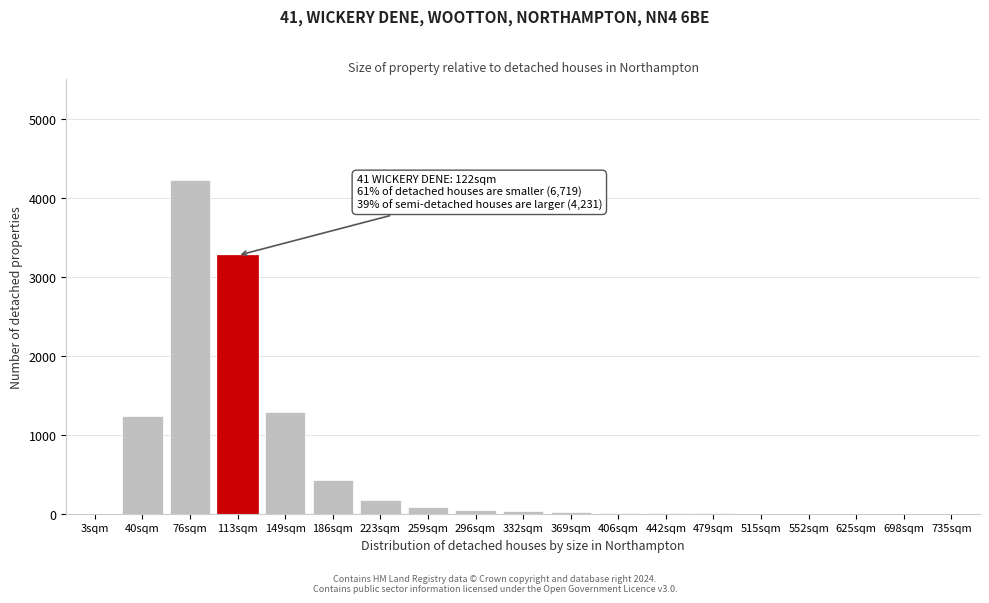

Which has a higher value, 76sqm or 698sqm?

76sqm